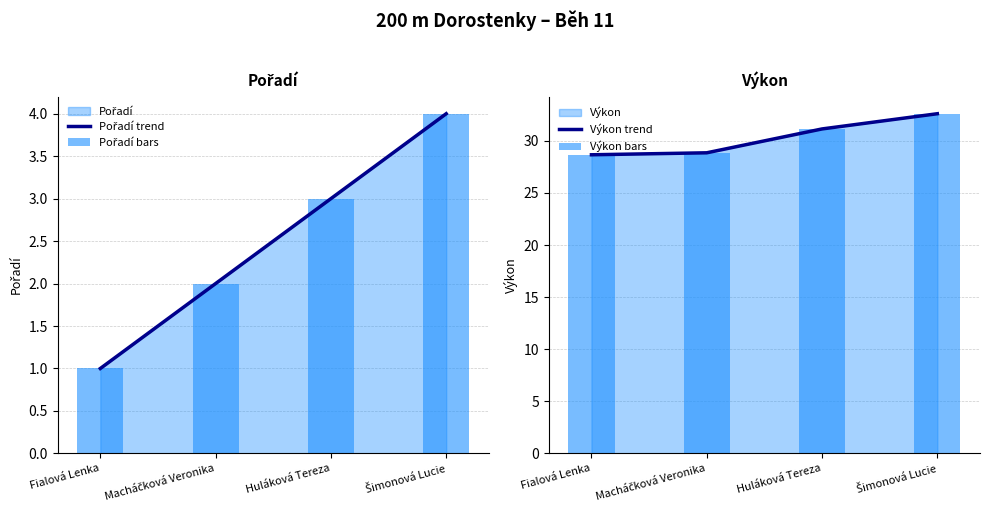

At which label does Pořadí bars first exceed 3?

Šimonová Lucie